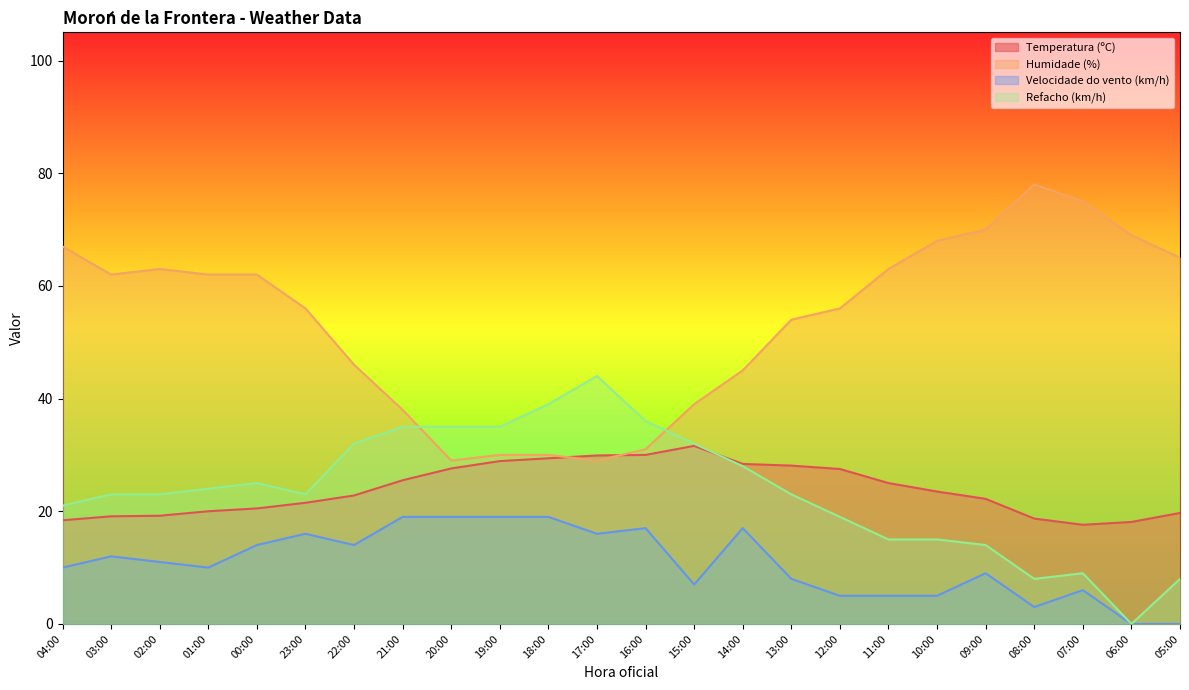

True or false: Velocidade do vento (km/h) has a value of 3.0 at 08:00.

True